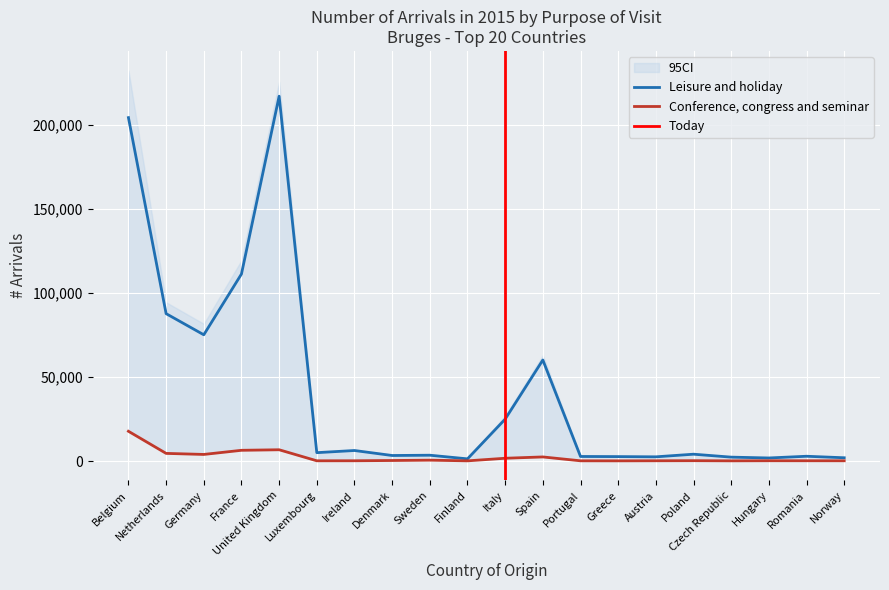

What is the label of the 19th point from the right?

Netherlands